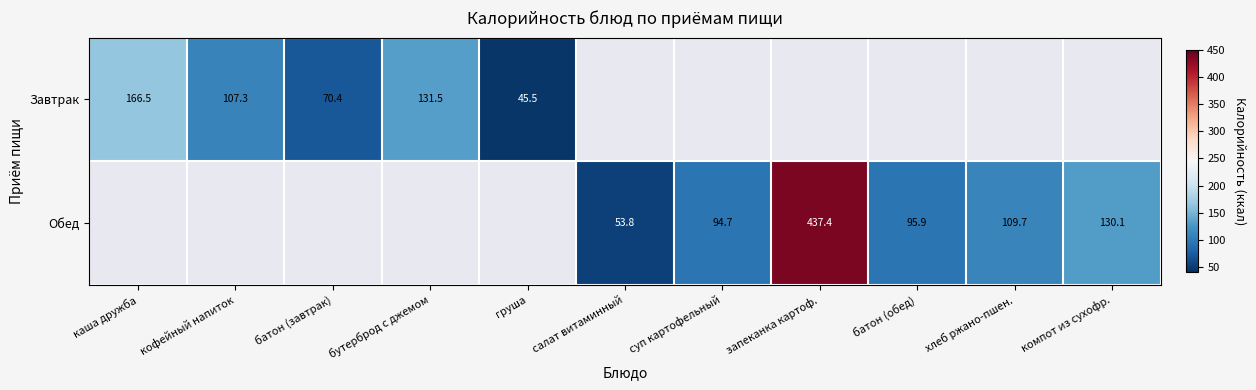

What is the difference between the Завтрак values at бутерброд с джемом and кофейный напиток?

24.2